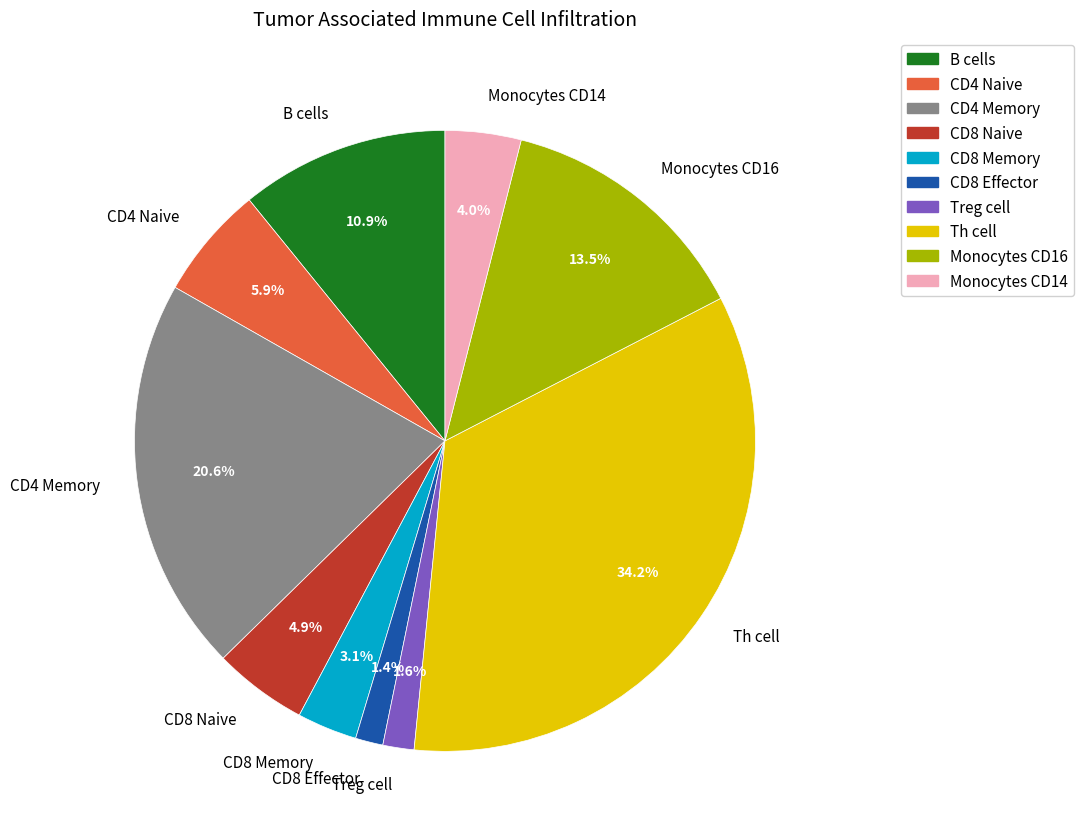

Which category has the biggest portion of the pie?

Th cell